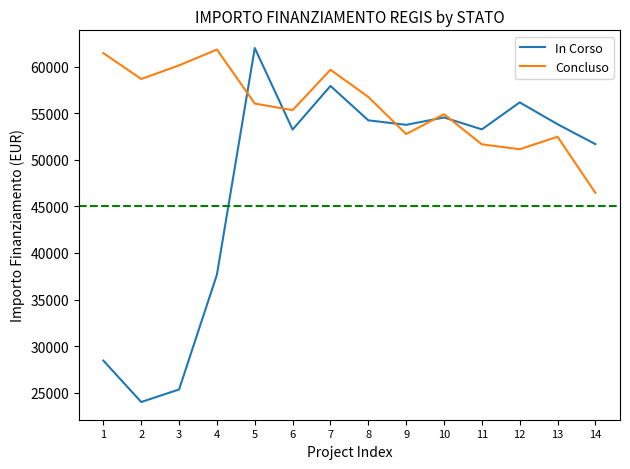

Does the chart have visible grid lines?

No